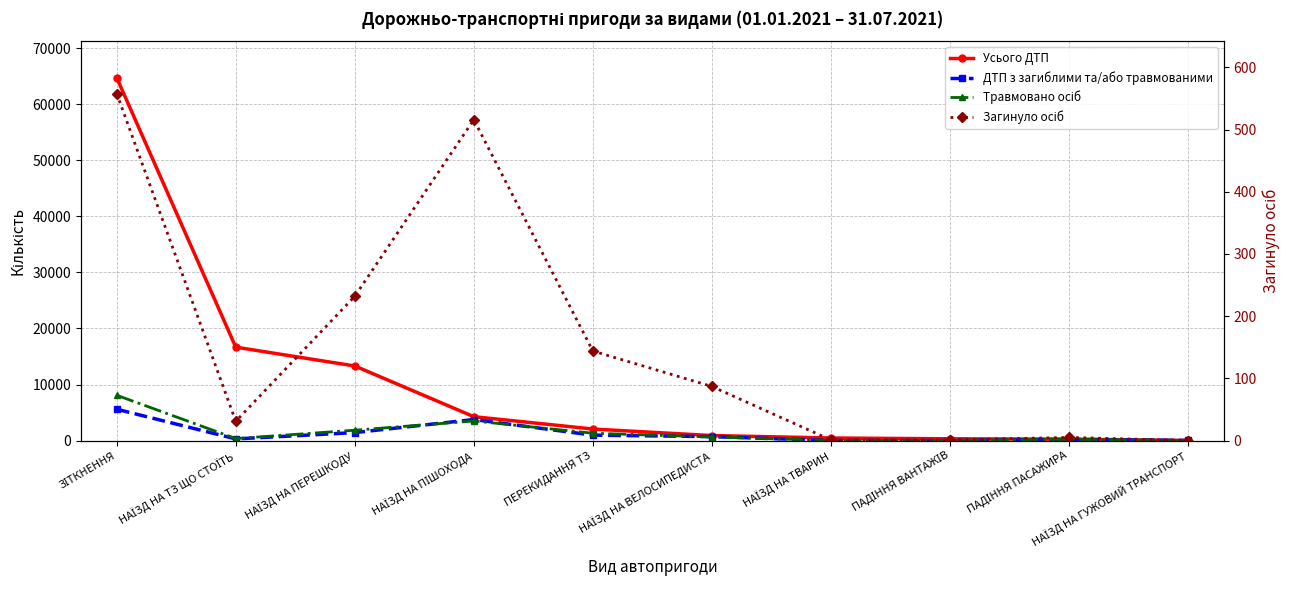

Which series has the largest total across all categories?

Усього ДТП